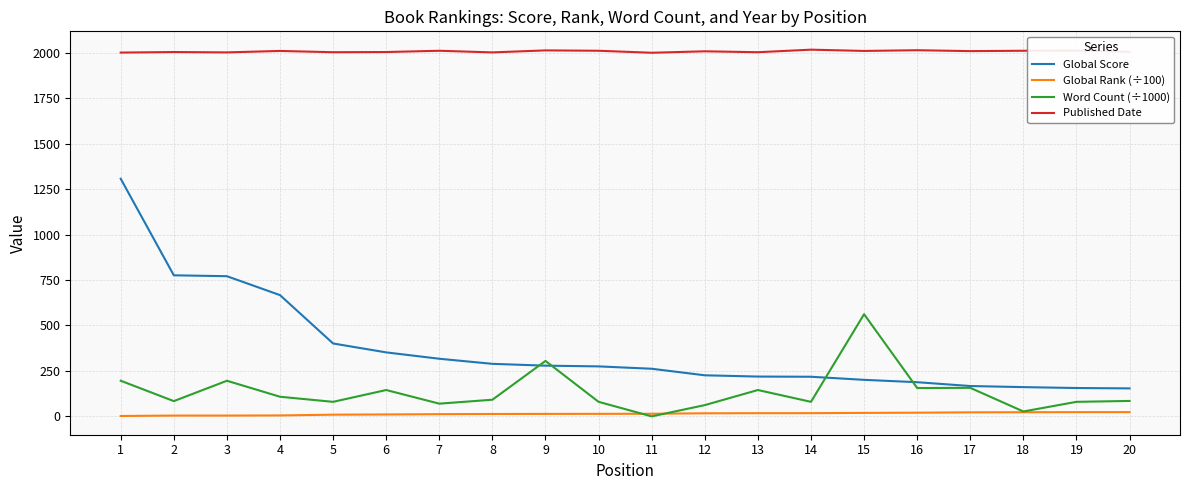

Rank the series by their maximum value, from highest to lowest.

Published Date, Global Score, Word Count (÷1000), Global Rank (÷100)